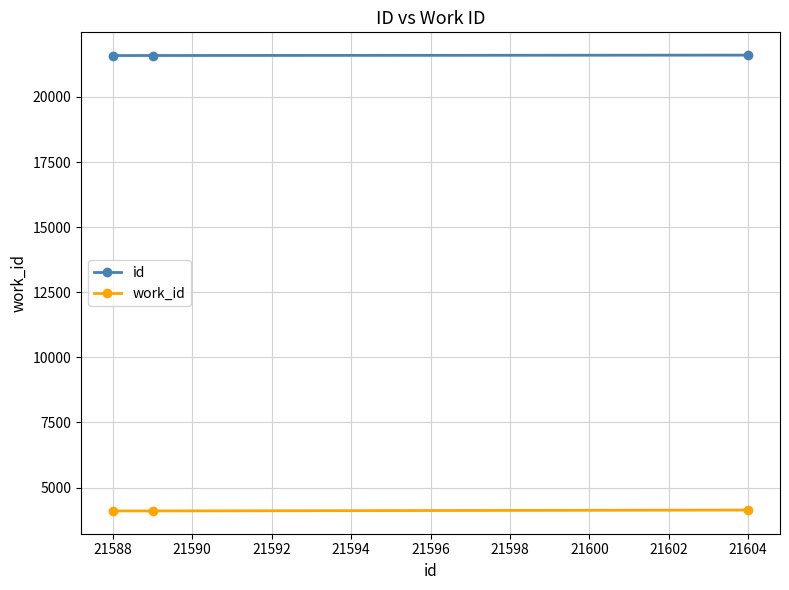

Rank the series by their maximum value, from lowest to highest.

work_id, id